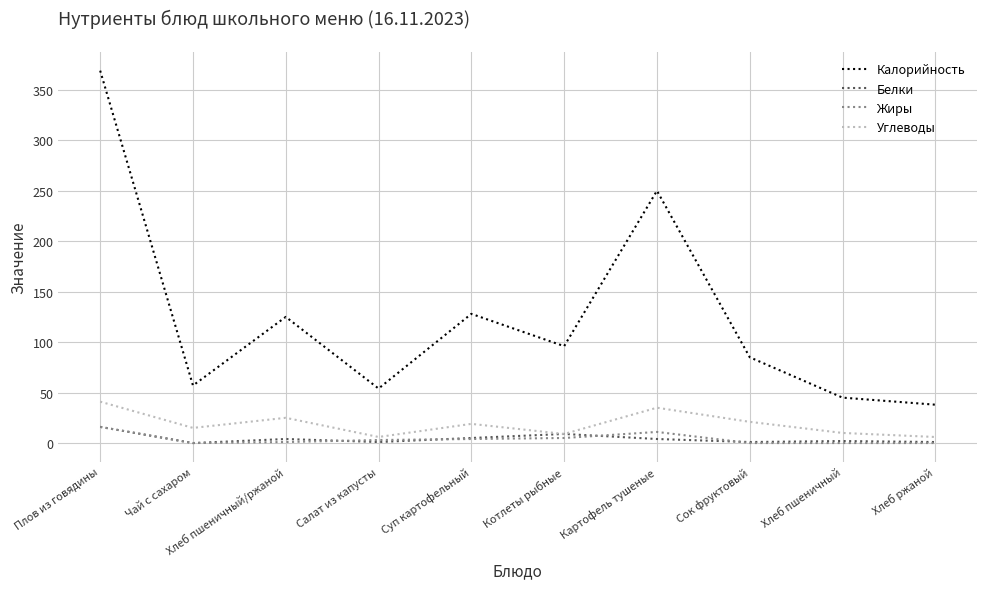

What value does the Калорийность series have at Хлеб пшеничный/ржаной, to the nearest 5?

125